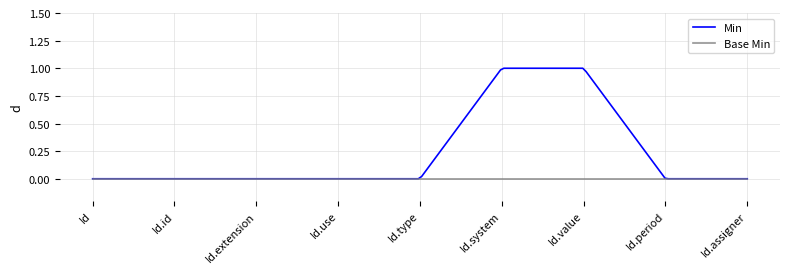

Rank the series by their average value, from lowest to highest.

Base Min, Min